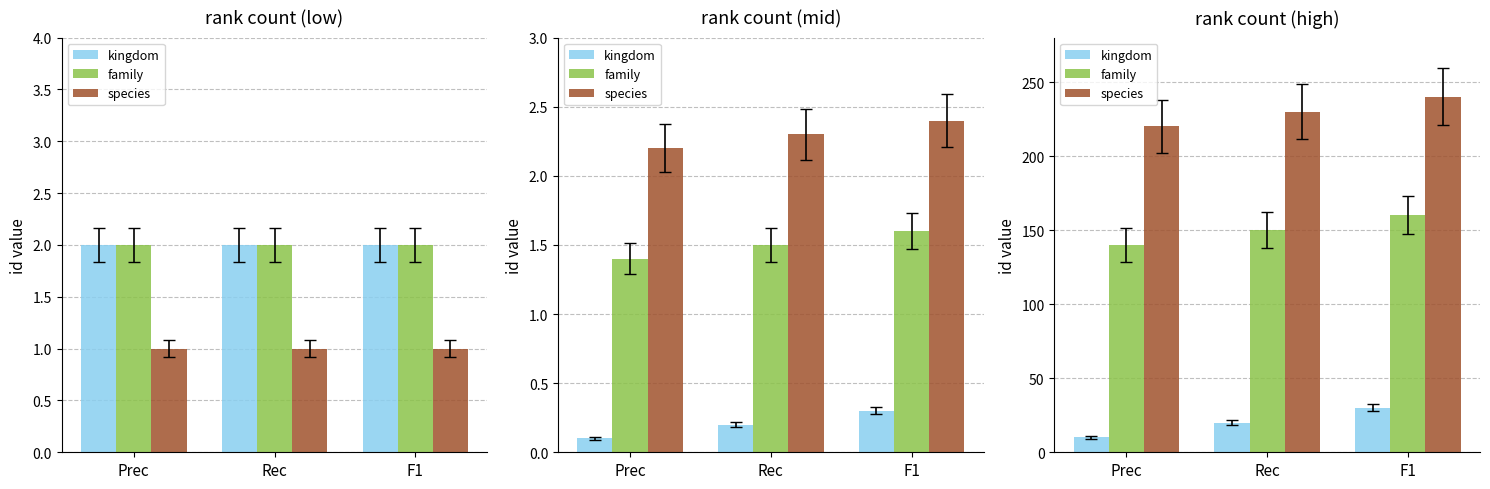

Which has a higher value, Rec or F1?

F1